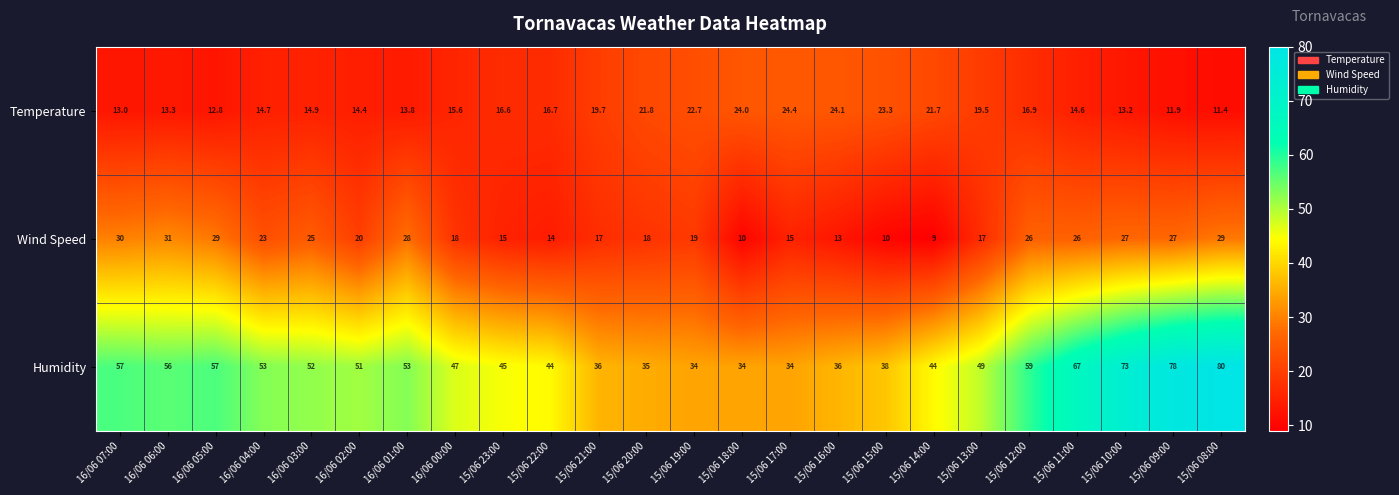

At 16/06 06:00, list the series in order from largest to smallest.

Humidity, Wind Speed, Temperature